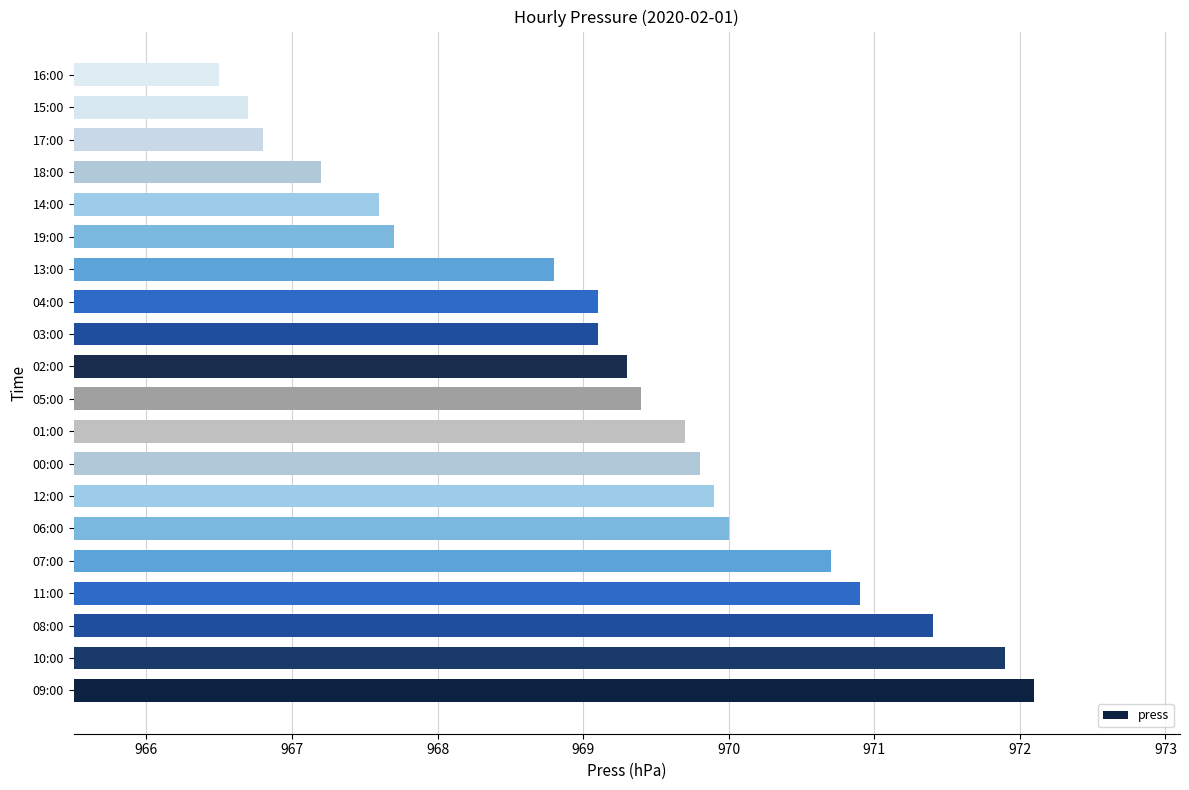

What is the difference between the maximum and second lowest values?

5.4